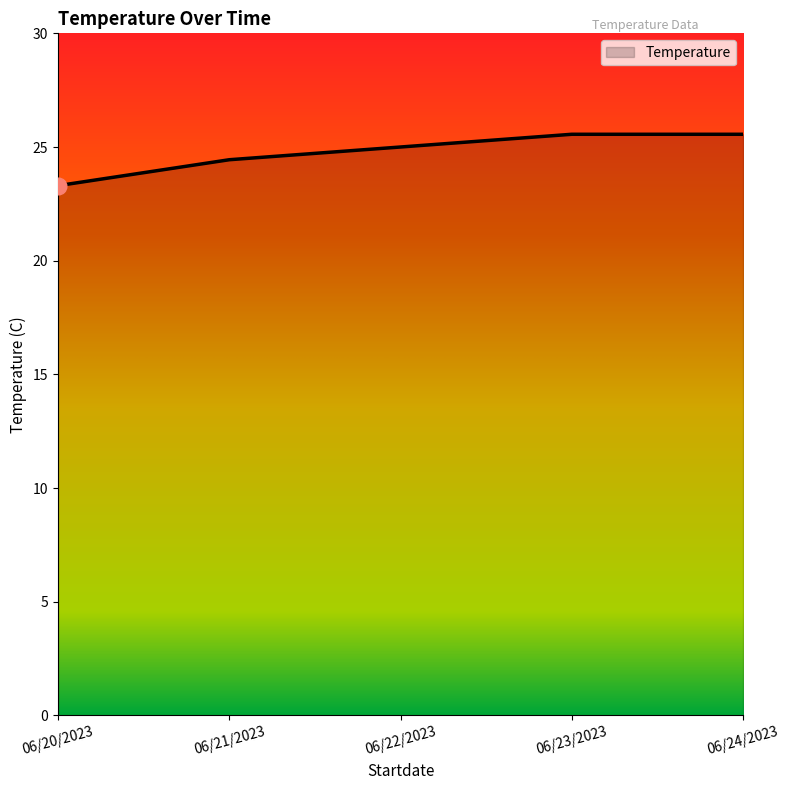

What is the sum of the values at 06/22/2023 and 06/21/2023?

49.4